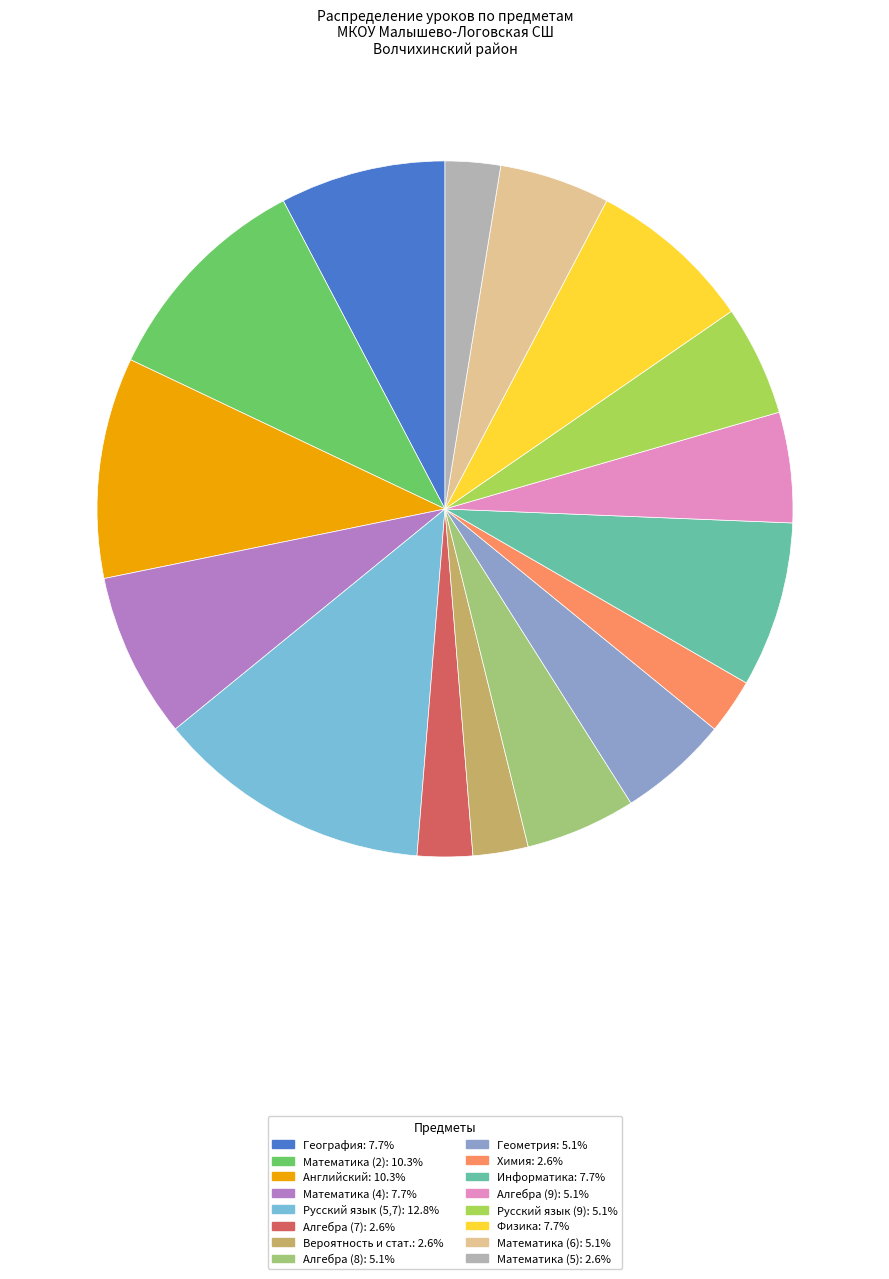

Count the number of slices in the pie.

16